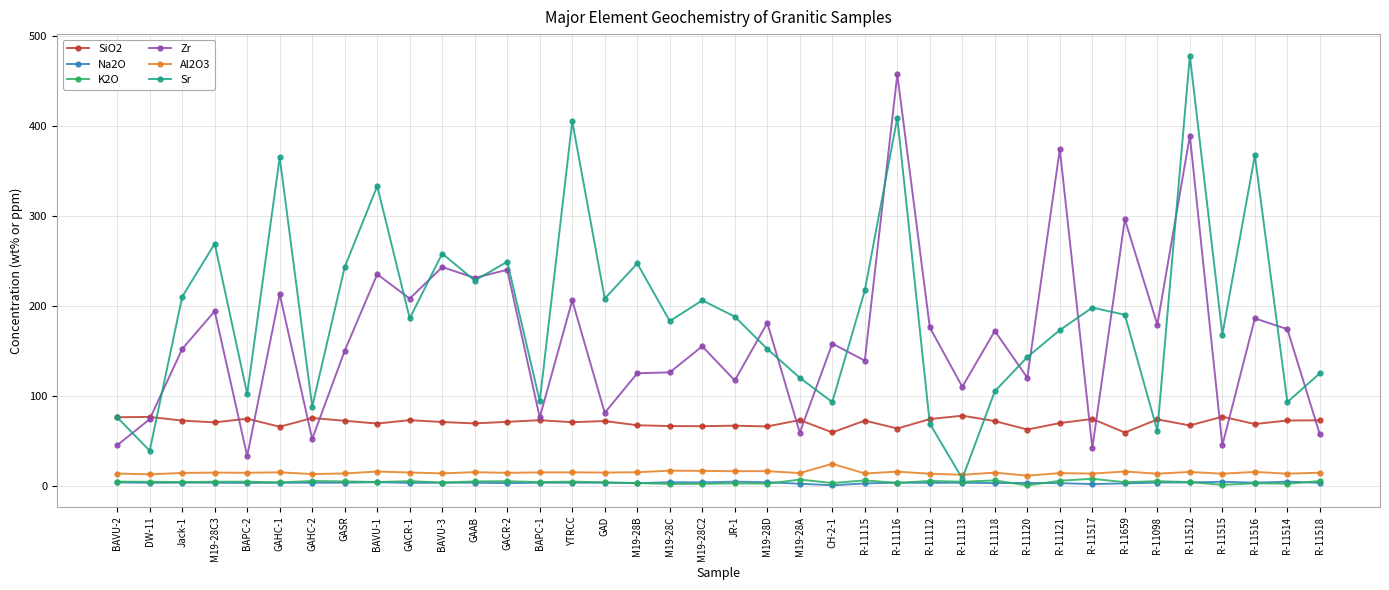

What is the difference between the maximum and minimum values in the Sr series?

470.0